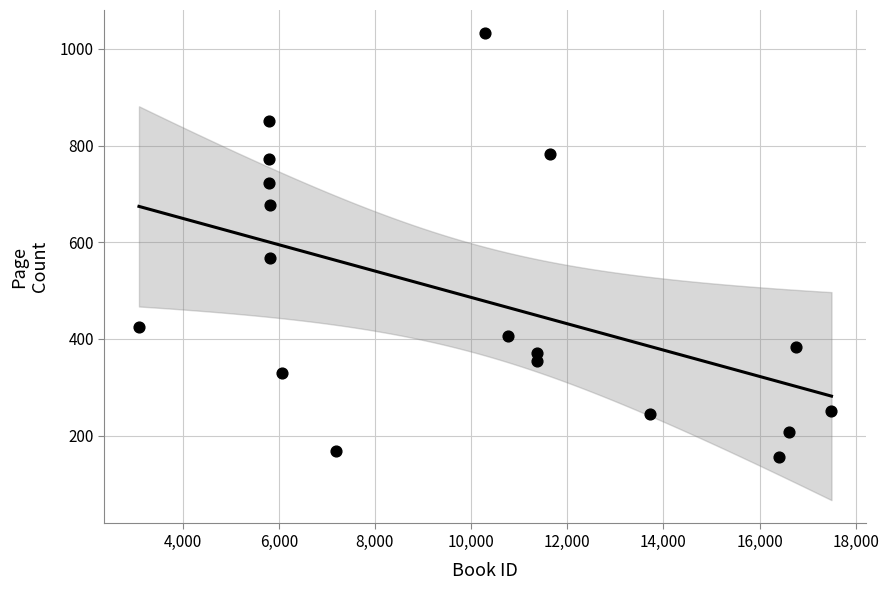

What Y value in the scatter plot is closest to 594?

568